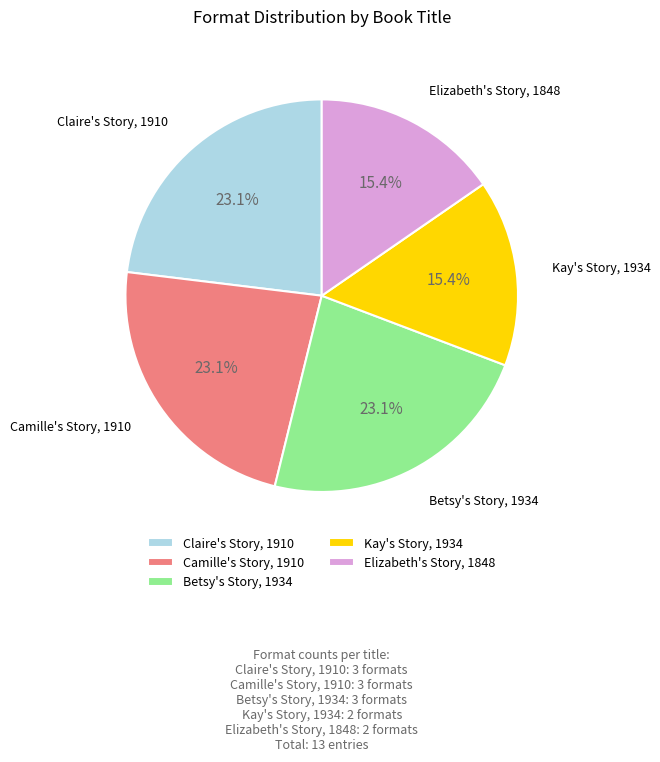

Does Kay's Story, 1934 account for over 50% of the chart?

No